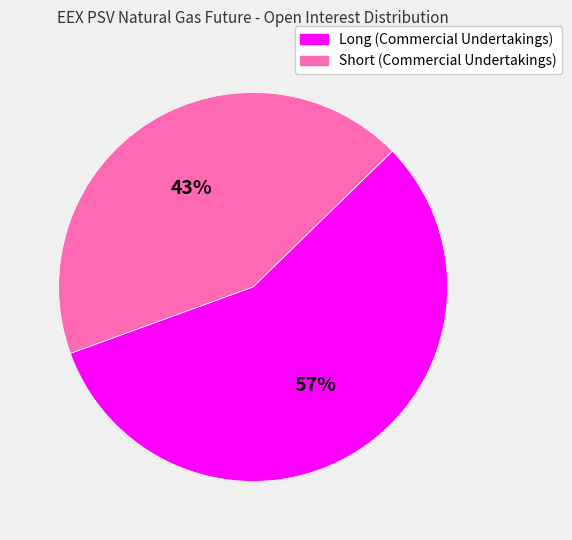

Is there a majority slice in this chart?

Yes